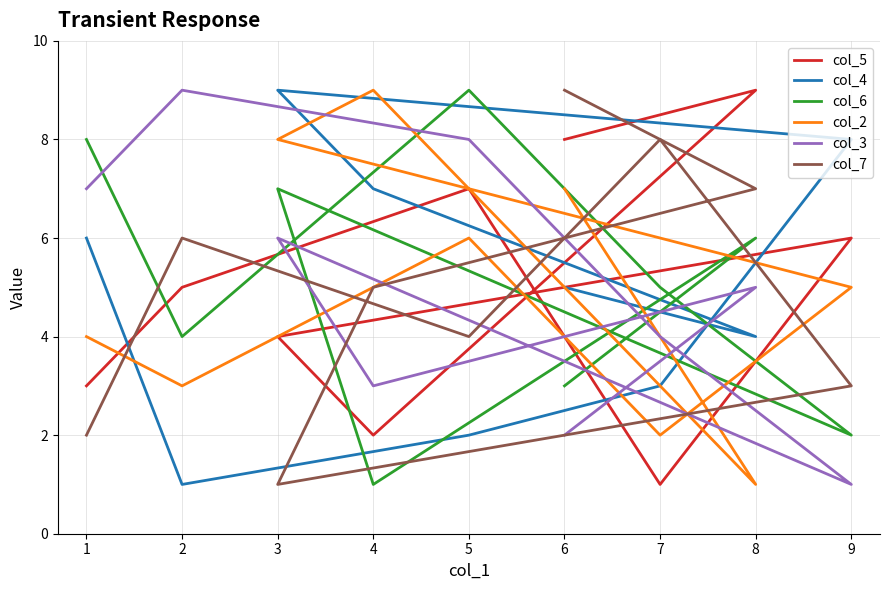

How many series are shown in this chart?

6